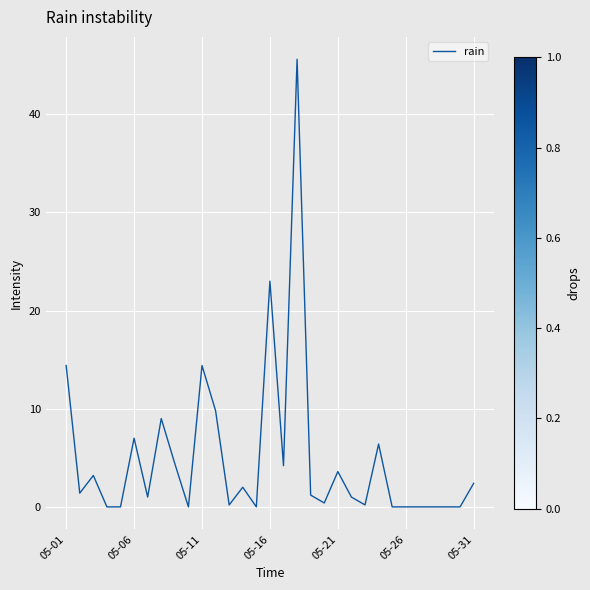

What is the difference between the maximum and minimum values?

45.6